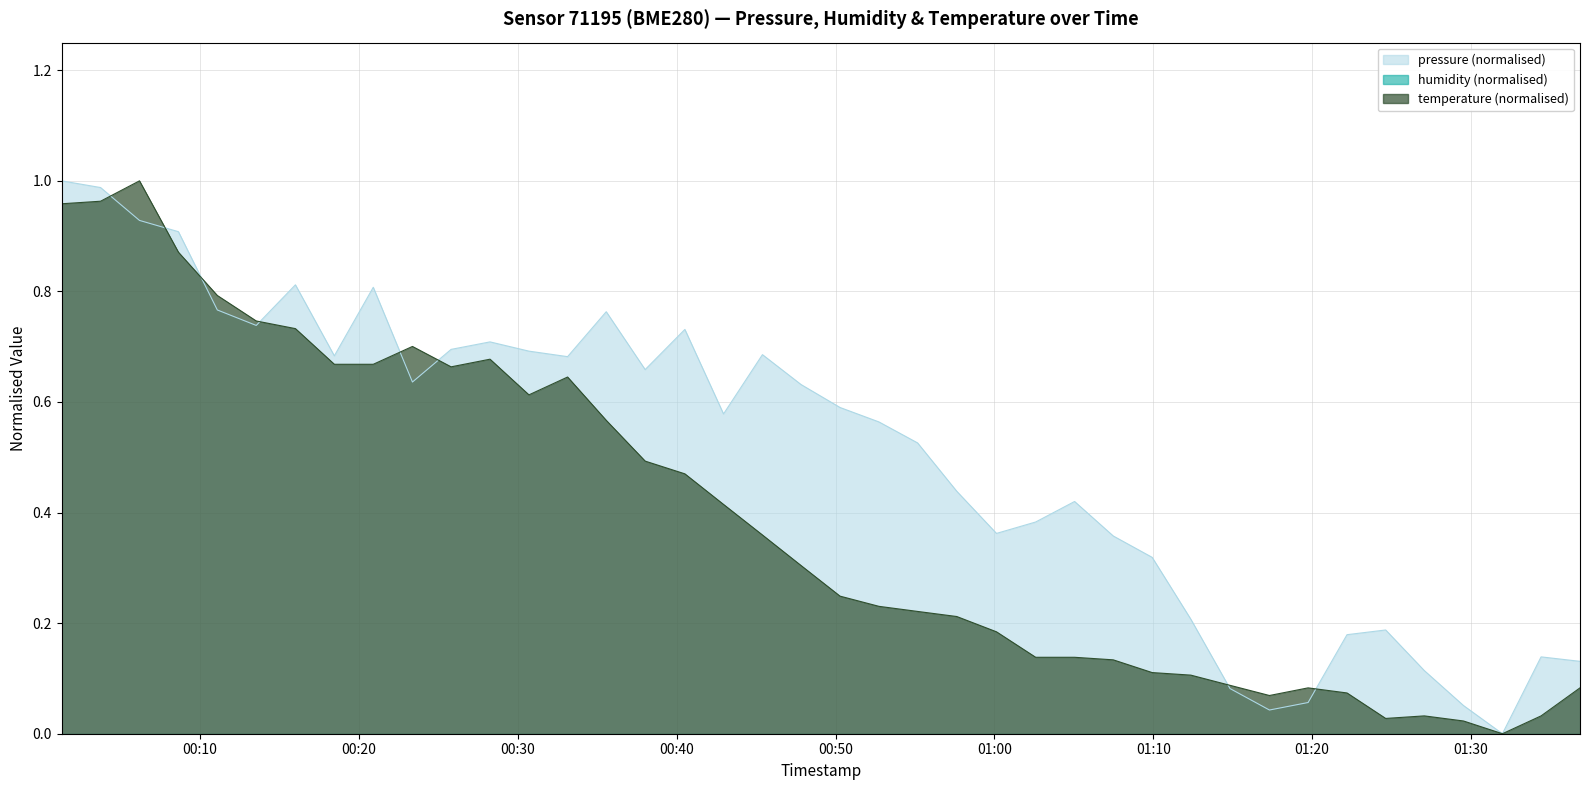

List the series in order of their peak value, highest first.

pressure, temperature